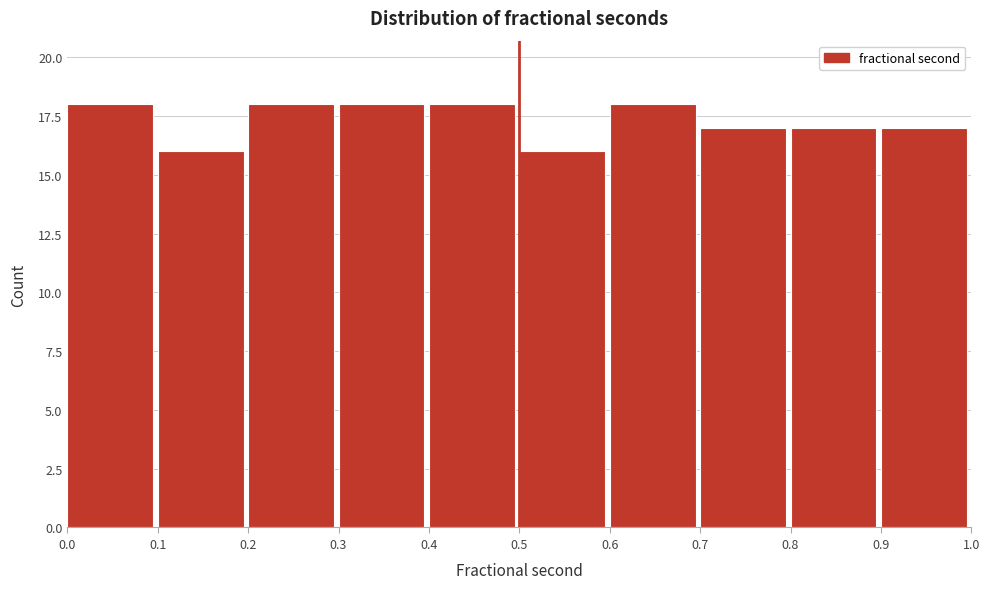

Reading left to right, transcribe this chart: for each bar, give the range it covers on the x-axis and its height. The values are not printed on the chart, so give them approximately, as read against the axis.

0.0 to 0.1: 18
0.1 to 0.2: 16
0.2 to 0.3: 18
0.3 to 0.4: 18
0.4 to 0.5: 18
0.5 to 0.6: 16
0.6 to 0.7: 18
0.7 to 0.8: 17
0.8 to 0.9: 17
0.9 to 1.0: 17